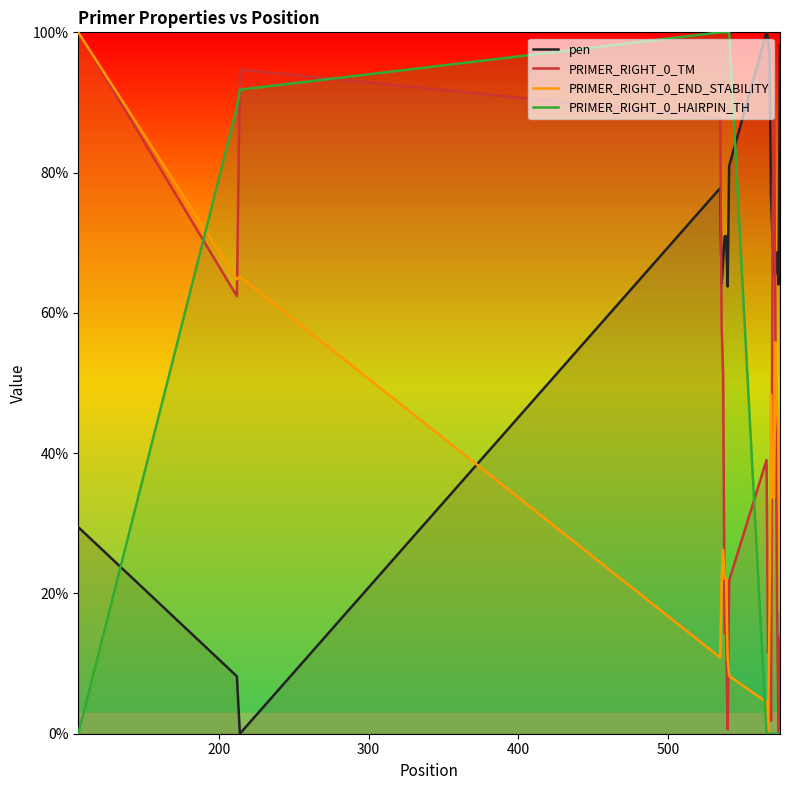

True or false: pen has more than 2 points higher than both neighbors.

True